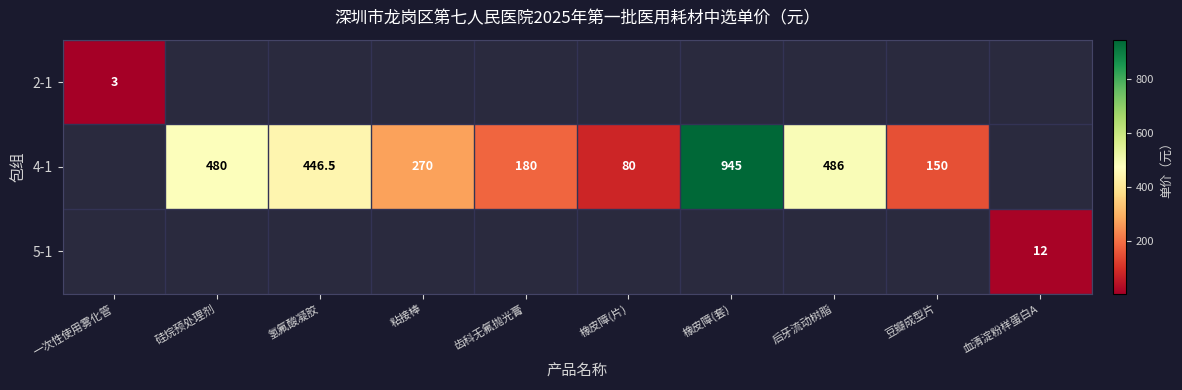

Which category has the lowest value across all series?

一次性使用雾化管